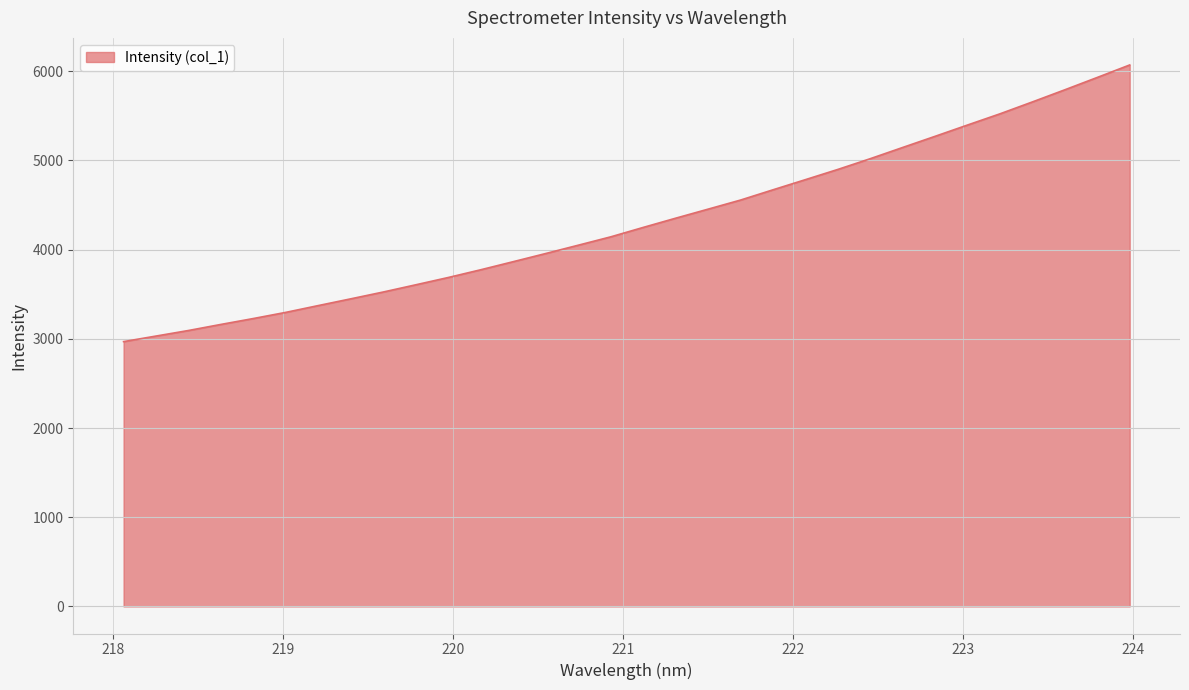

What is the difference between the maximum and minimum values?

3101.1